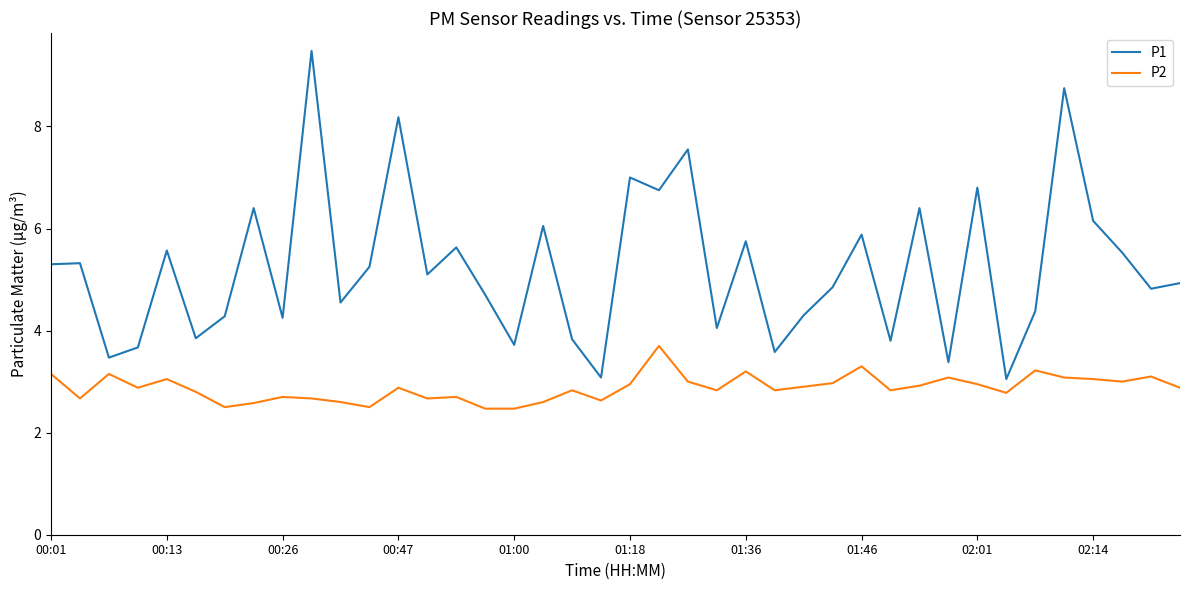

Which series has the largest total across all categories?

P1